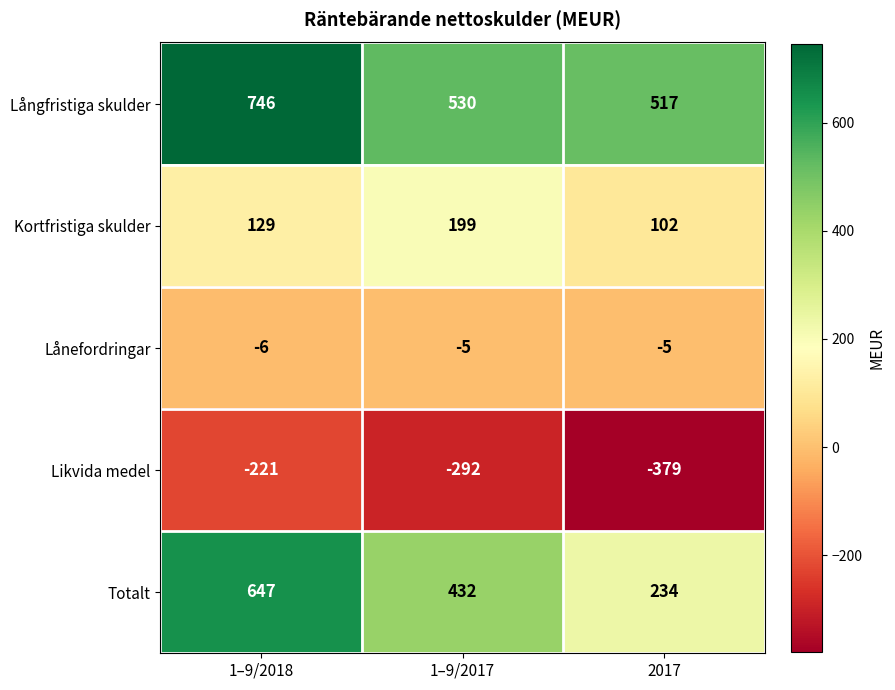

At which label is Kortfristiga skulder closest to 150?

1–9/2018